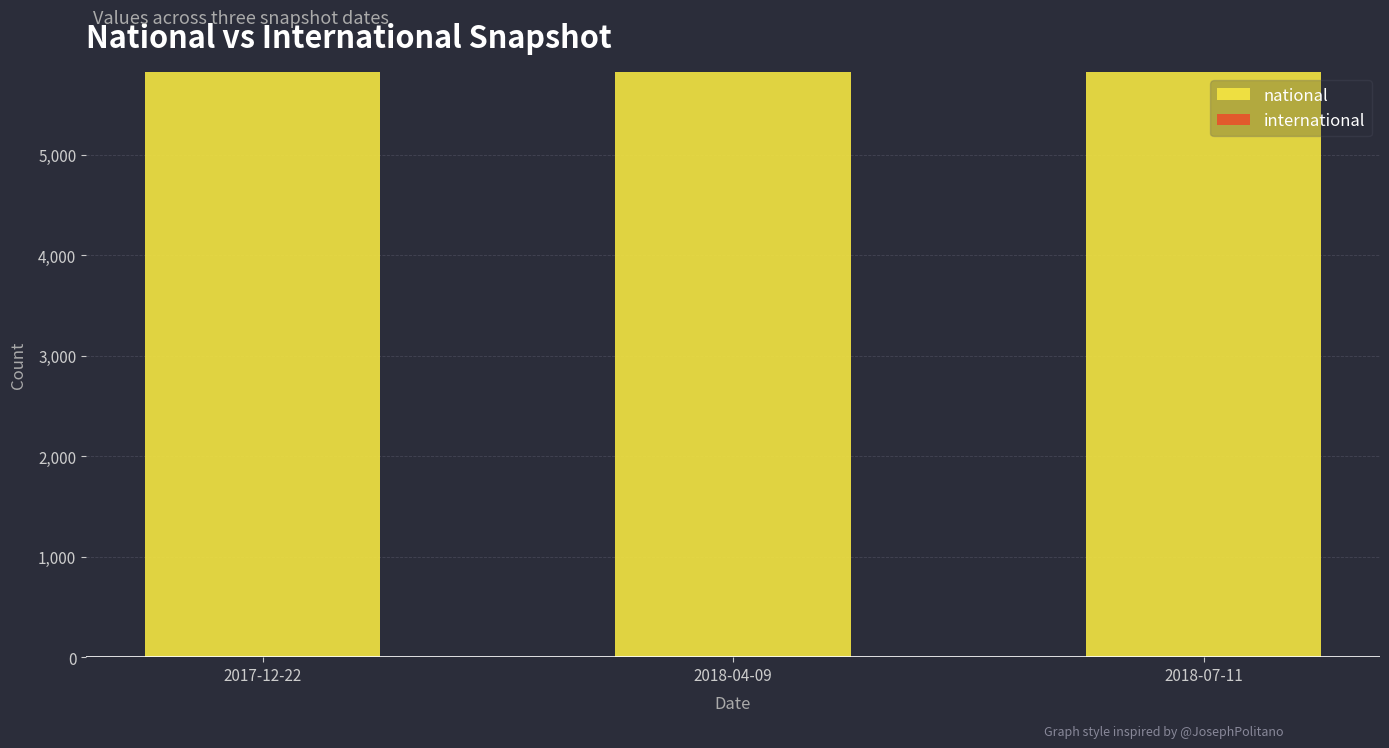

What is the value of the national bar at the 1st from the left?

5822